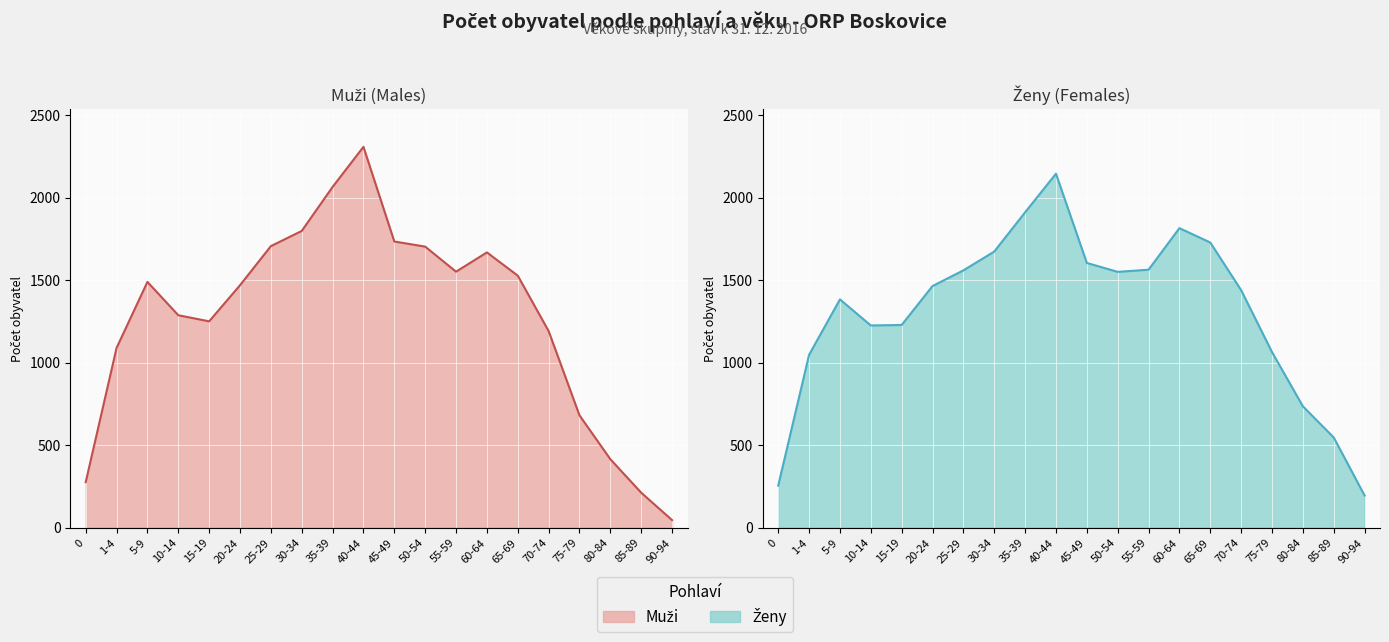

What is the label of the 17th point from the left?

75-79